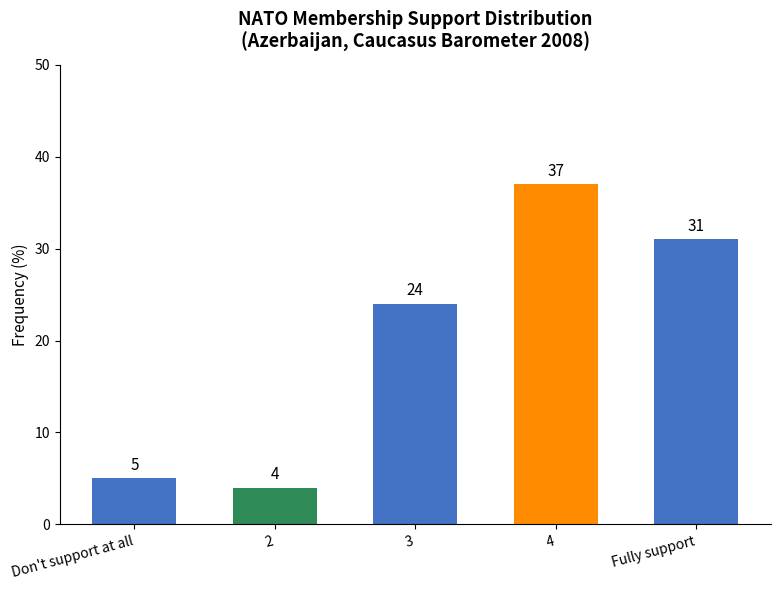

What is the value of the 3rd bar from the left?

24